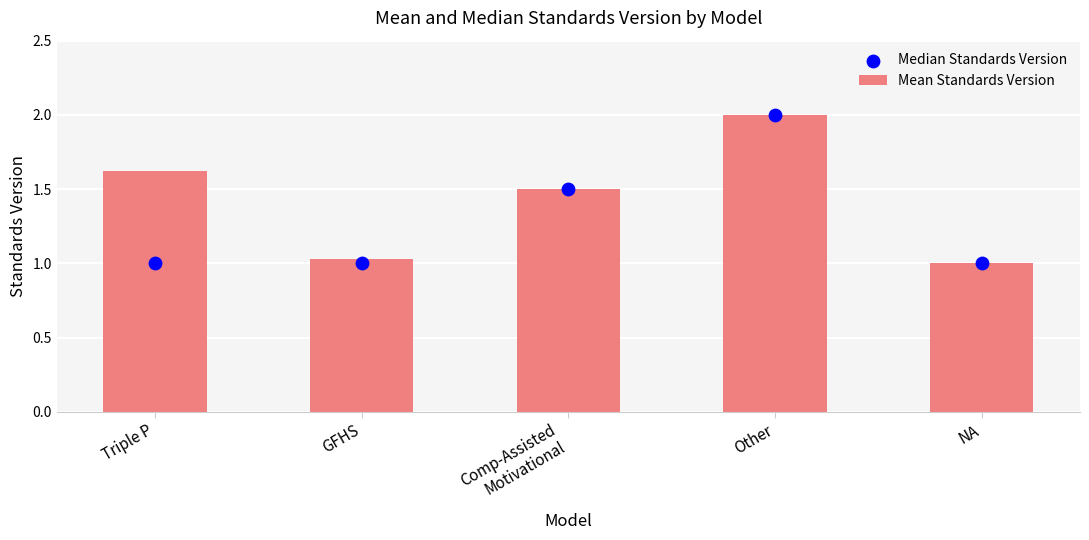

At which category is the sum across all series the highest?

Other